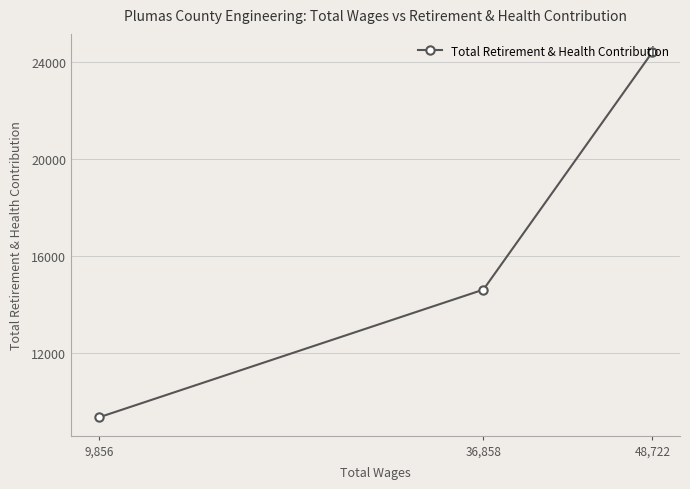

What is the difference between the maximum and minimum values?

15061